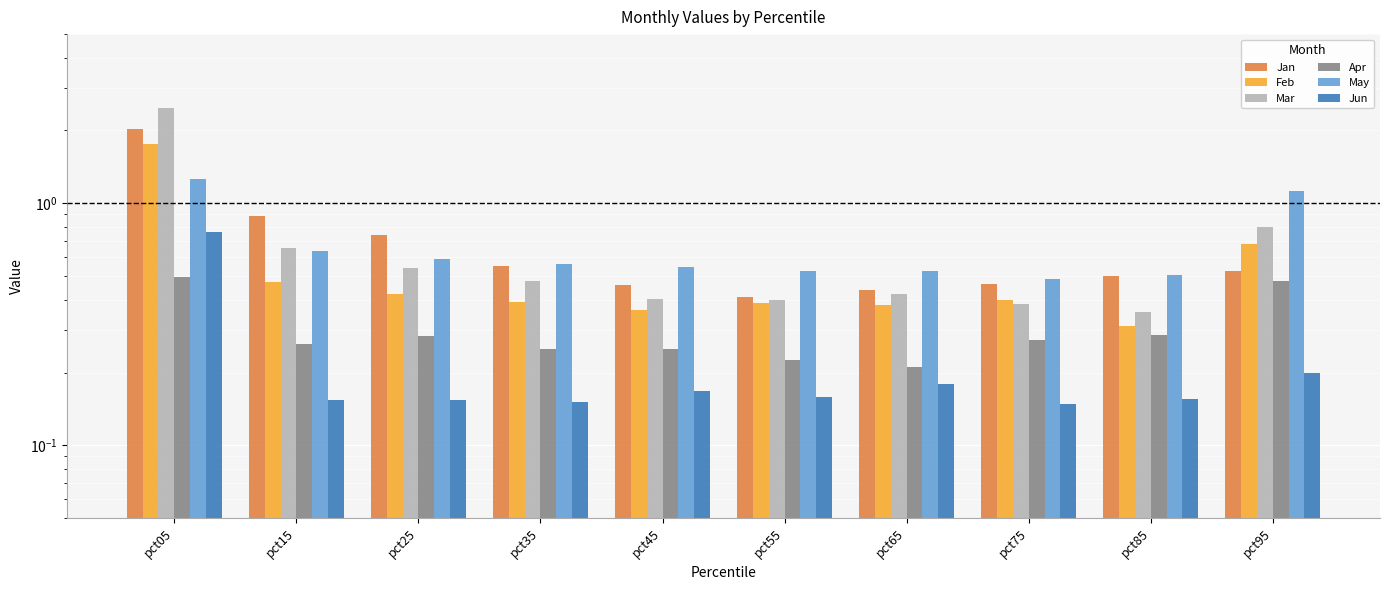

Reading left to right, list all the values displayed in this chart.

Jan: 2.0	0.9	0.7	0.6	0.5	0.4	0.4	0.5	0.5	0.5
Feb: 1.8	0.5	0.4	0.4	0.4	0.4	0.4	0.4	0.3	0.7
Mar: 2.5	0.7	0.5	0.5	0.4	0.4	0.4	0.4	0.4	0.8
Apr: 0.5	0.3	0.3	0.3	0.3	0.2	0.2	0.3	0.3	0.5
May: 1.3	0.6	0.6	0.6	0.5	0.5	0.5	0.5	0.5	1.1
Jun: 0.8	0.2	0.2	0.2	0.2	0.2	0.2	0.1	0.2	0.2